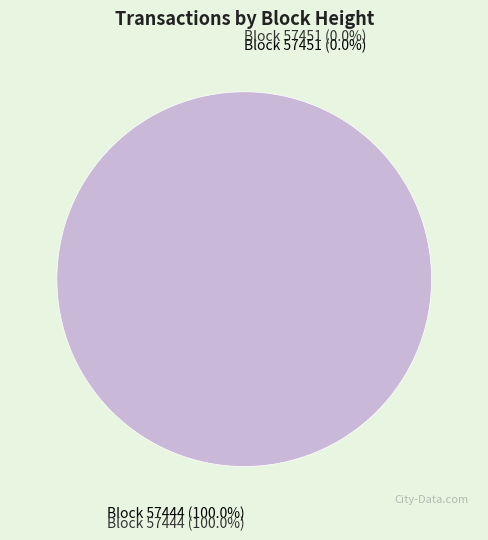

What is the change in value from 57451 to 57444?

+23997